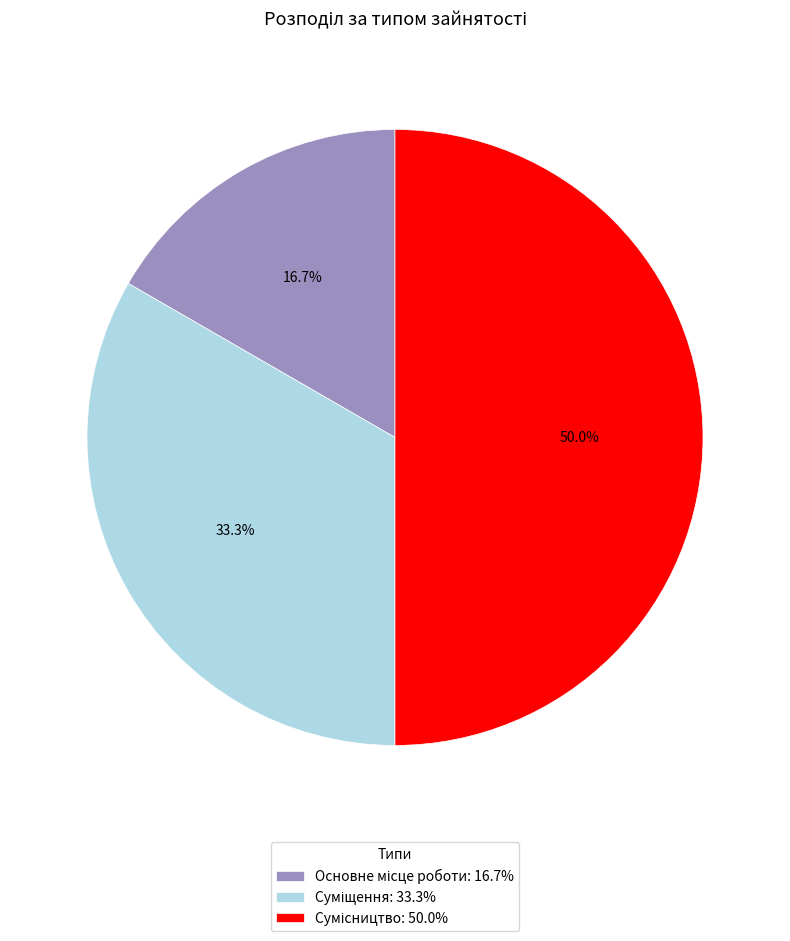

Which category has the smallest portion of the pie?

Основне місце роботи